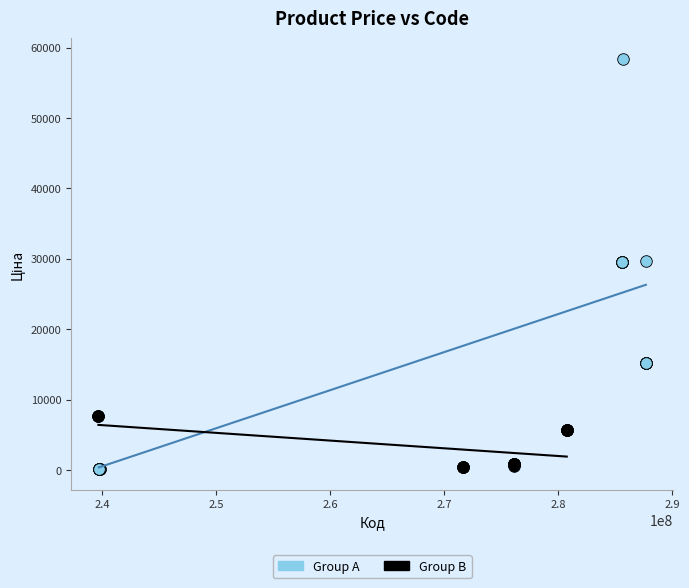

What are all the series names shown in the legend?

Group A, Group B